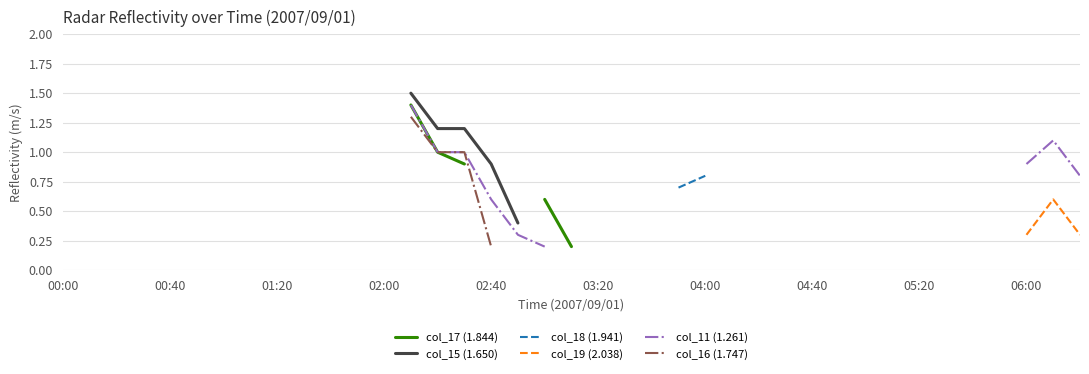

True or false: col_19 (2.038) has a value of 0.5 at 38.

False